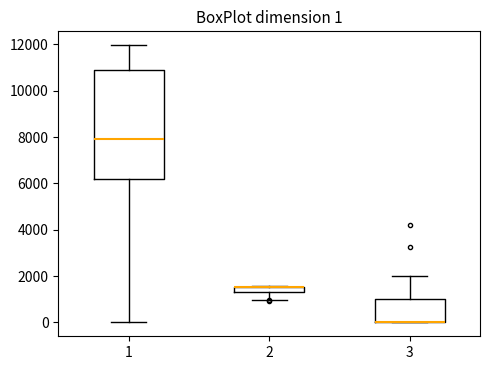

Which box is the tallest, from its lower edge to its upper edge?

1